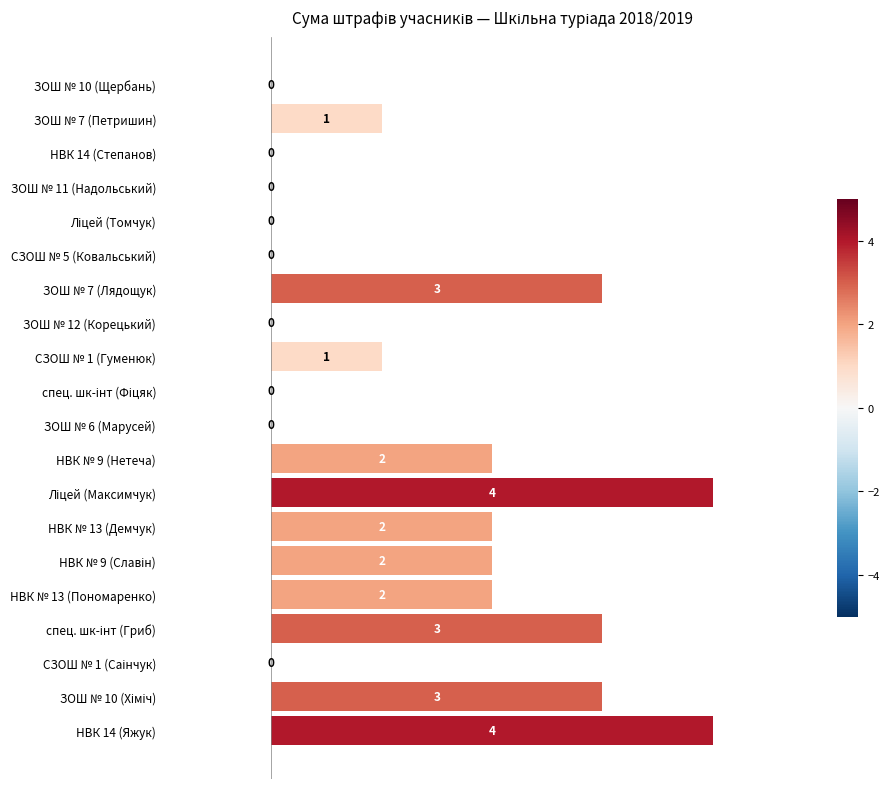

Is it true that the value at ЗОШ № 7 (Лядощук) is 3?

True